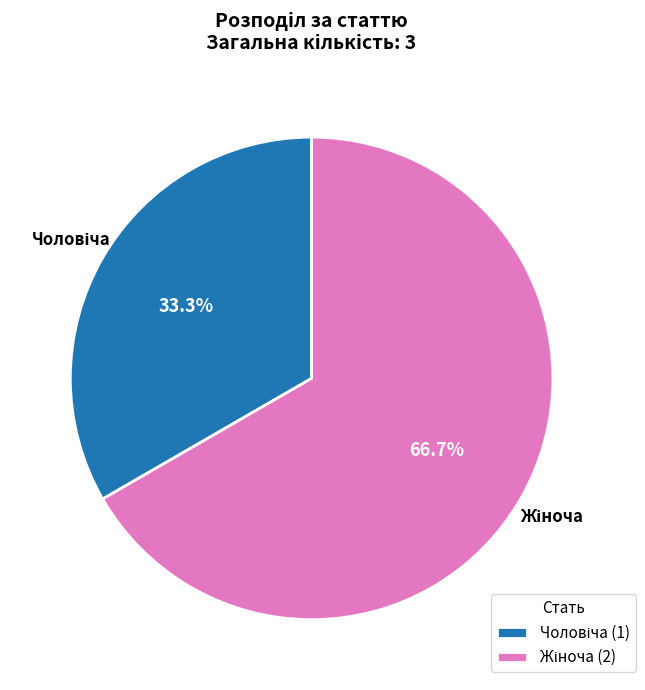

Does any single category account for the majority?

Yes